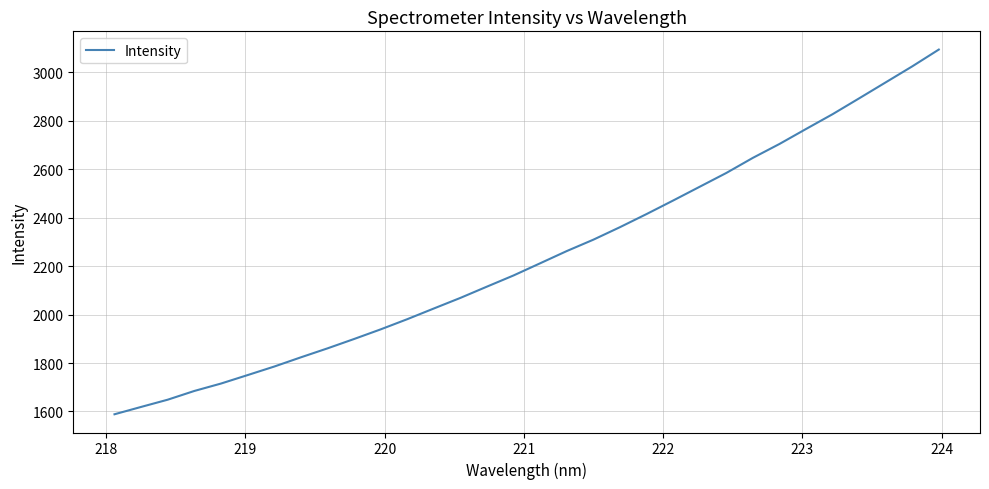

What is the minimum value shown in the chart?

1588.4